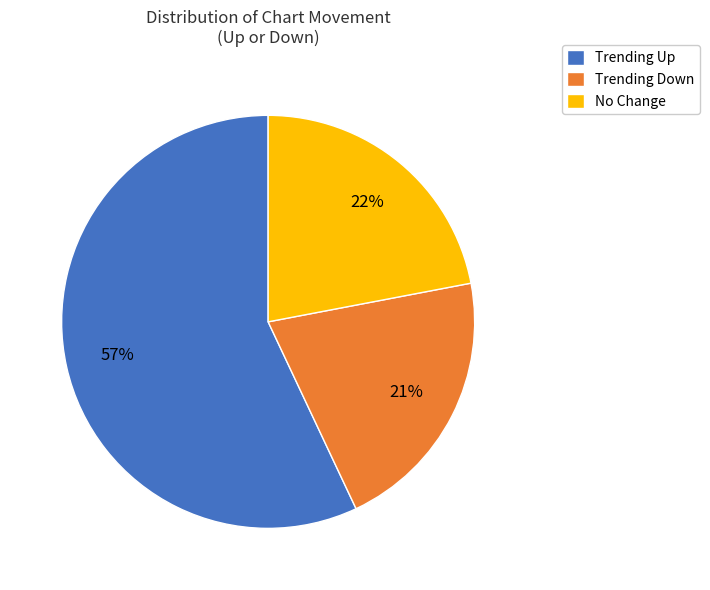

The Trending Up slice represents 65% of the pie. True or false?

False